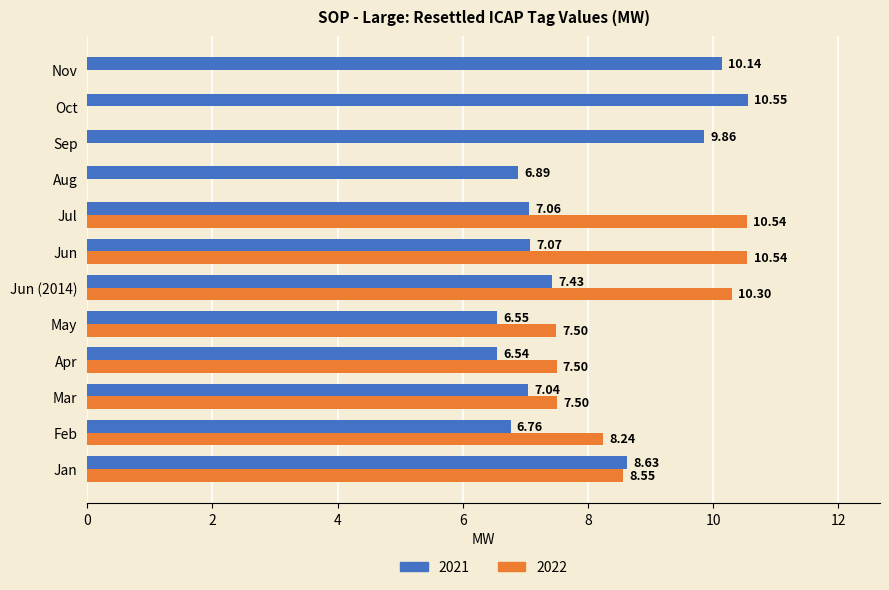

The value of 2022 at Jun (2014) is 10.3. True or false?

True